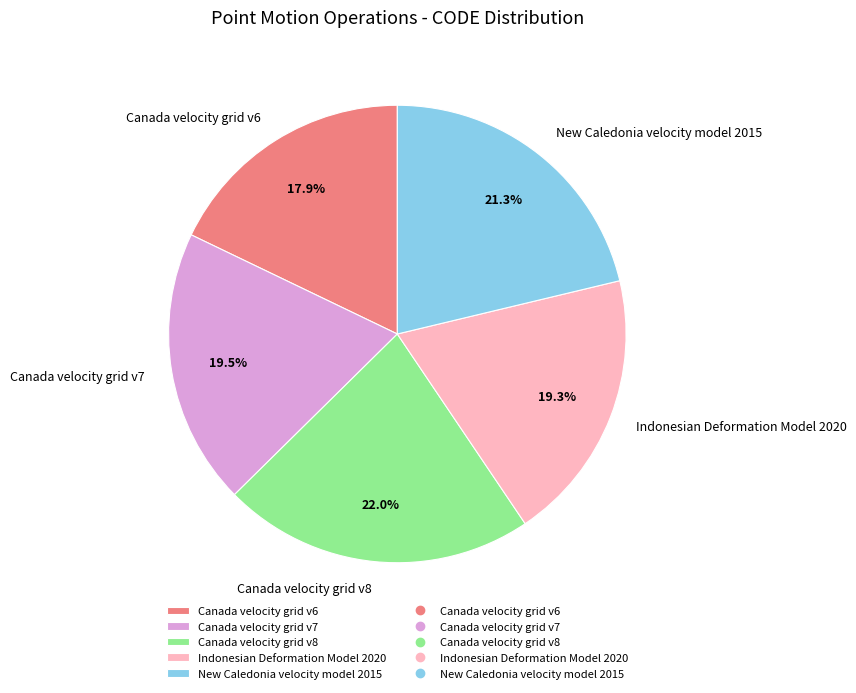

Do New Caledonia velocity model 2015 and Canada velocity grid v6 together represent more than half of the pie?

No